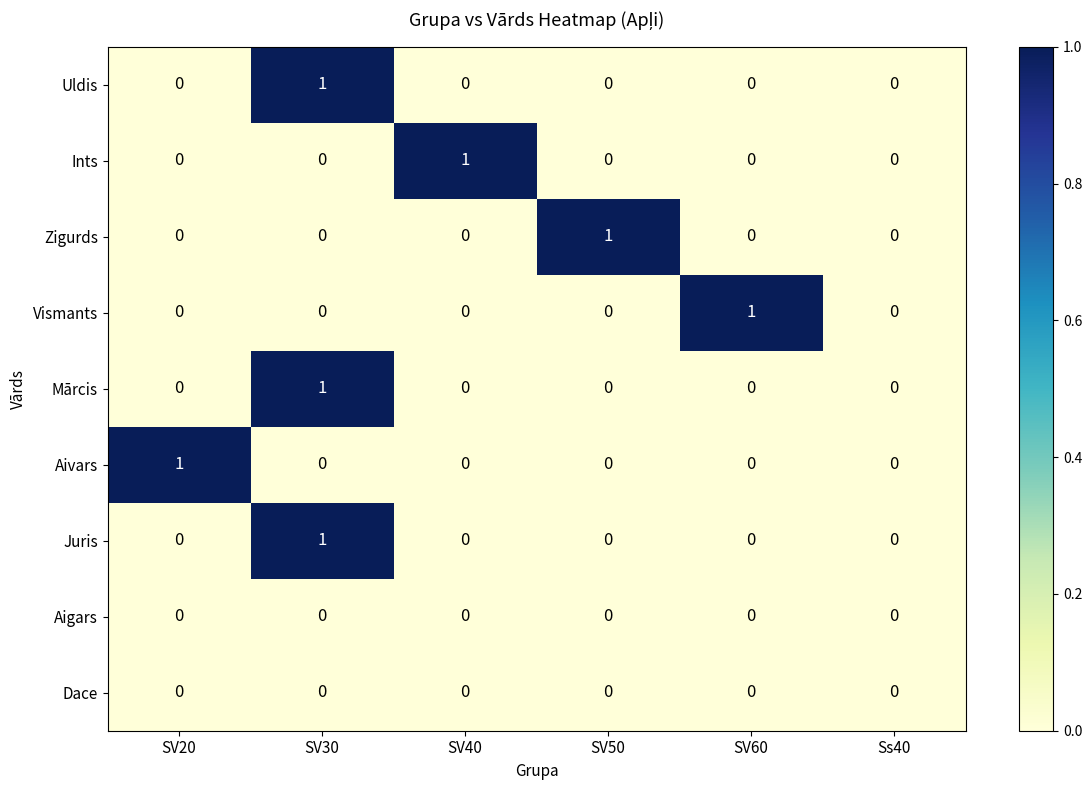

The value of Ints at SV40 is 1. True or false?

True